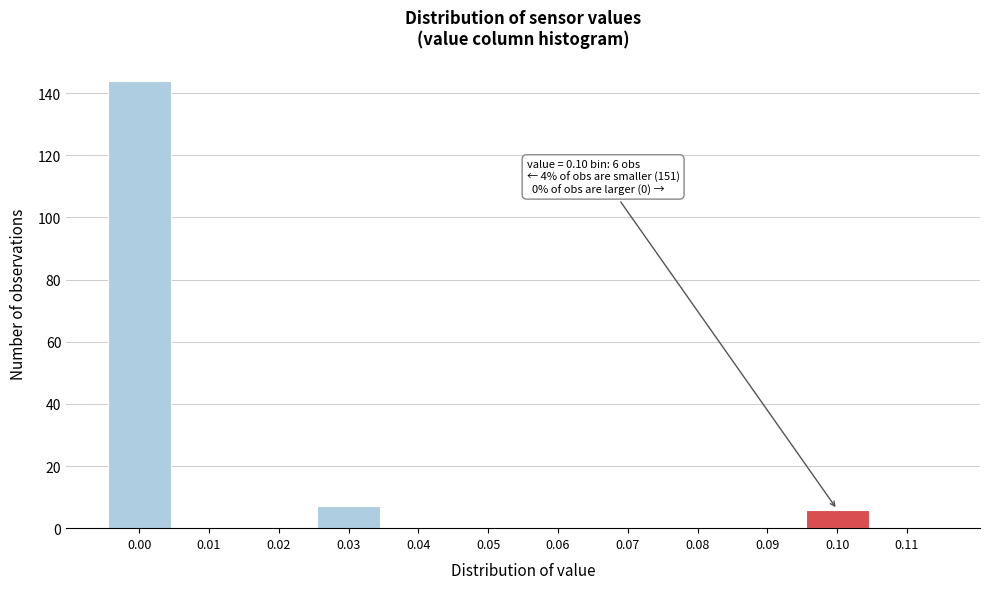

Reading right to left, what are all the values shown in this chart?

0.11=0	0.10=6	0.09=0	0.08=0	0.07=0	0.06=0	0.05=0	0.04=0	0.03=7	0.02=0	0.01=0	0.00=144